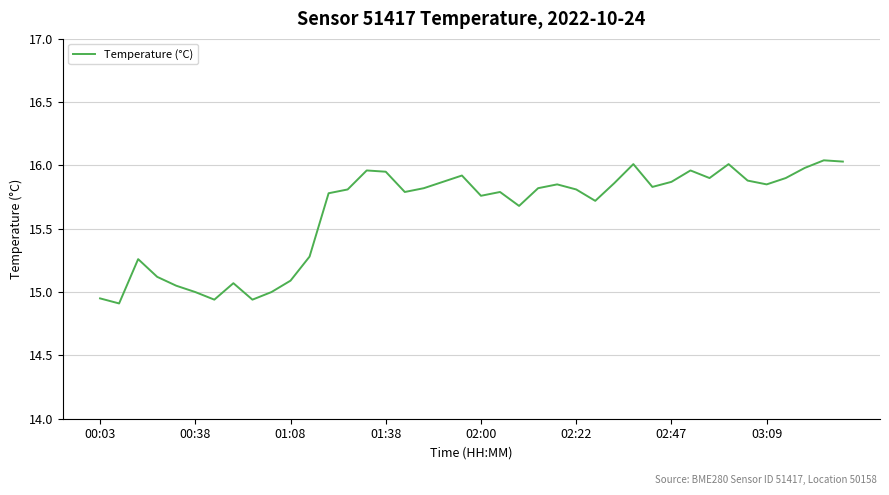

What is the difference between the maximum and minimum values?

1.1